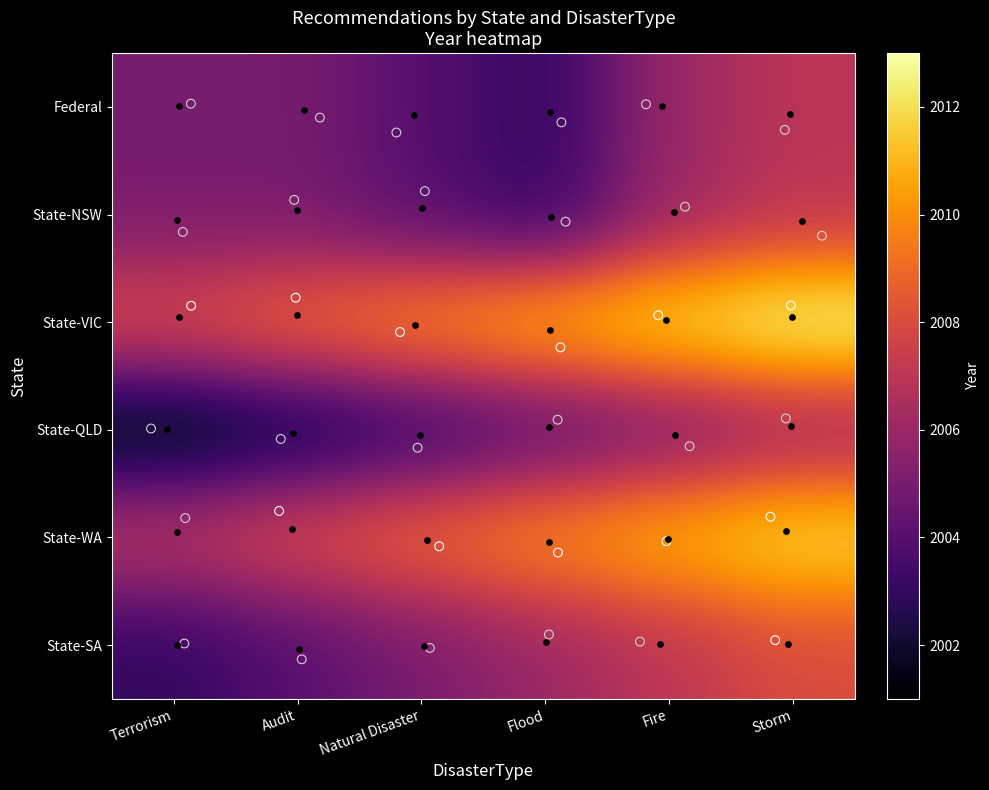

What is the total value across all series at Terrorism?

1.9